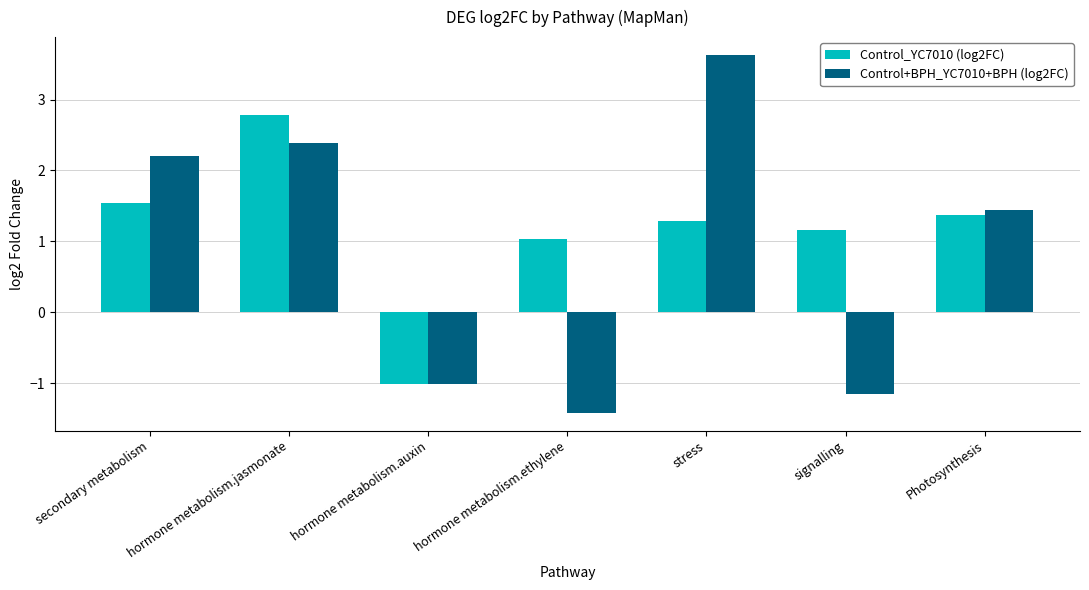

What are all the series names shown in the legend?

Control_YC7010 (log2FC), Control+BPH_YC7010+BPH (log2FC)